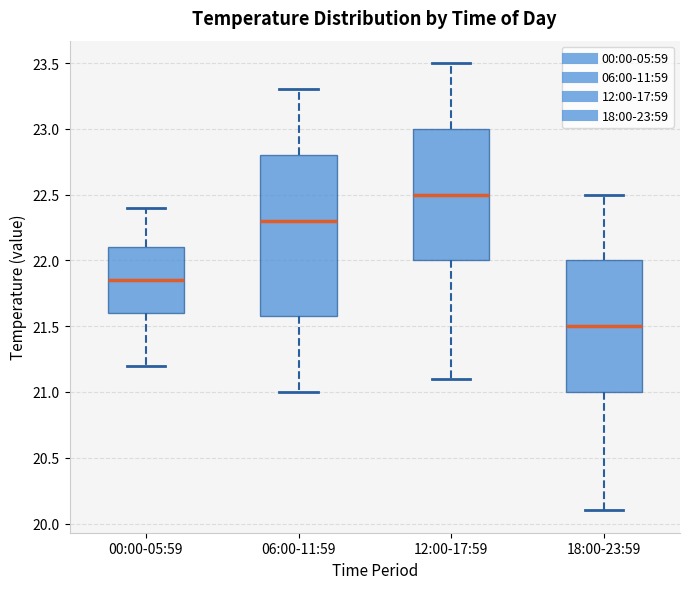

Reading left to right, read every box against the y-axis: the position of its median line, the range the box covers, and the ends of its whiskers. The values are not printed on the chart, so give them approximately, as read against the axis.

00:00-05:59: median 21.85, box 21.60 to 22.10, whiskers 21.20 to 22.40
06:00-11:59: median 22.30, box 21.60 to 22.80, whiskers 21.00 to 23.30
12:00-17:59: median 22.50, box 22.00 to 23.00, whiskers 21.10 to 23.50
18:00-23:59: median 21.50, box 21.00 to 22.00, whiskers 20.10 to 22.50